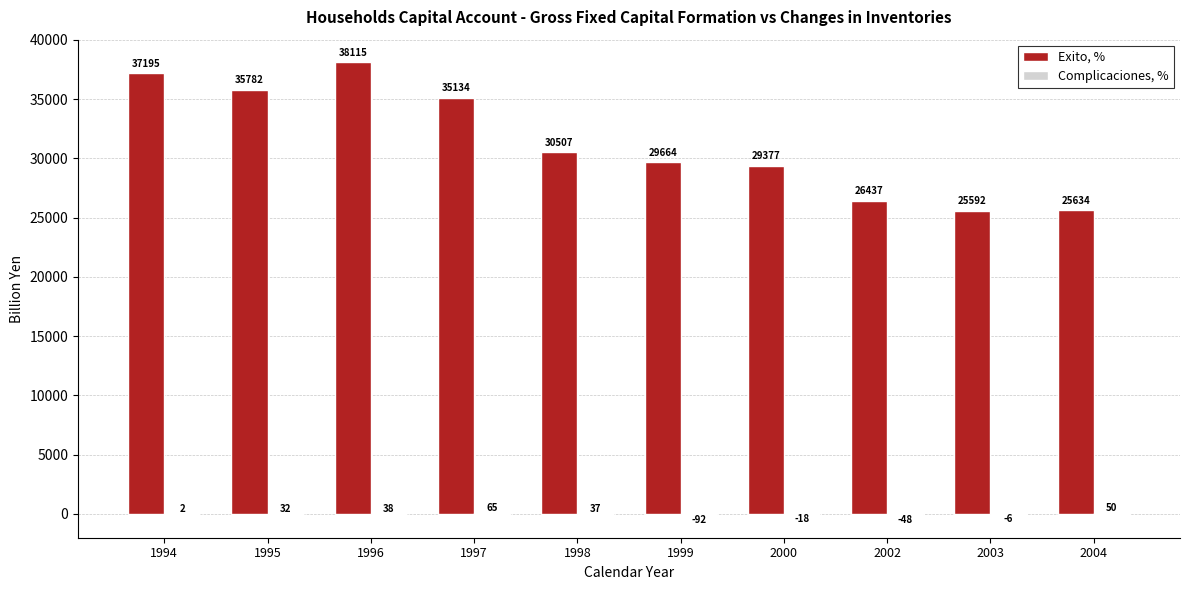

Between 2000 and 2003, which series saw the biggest shift?

Exito, %